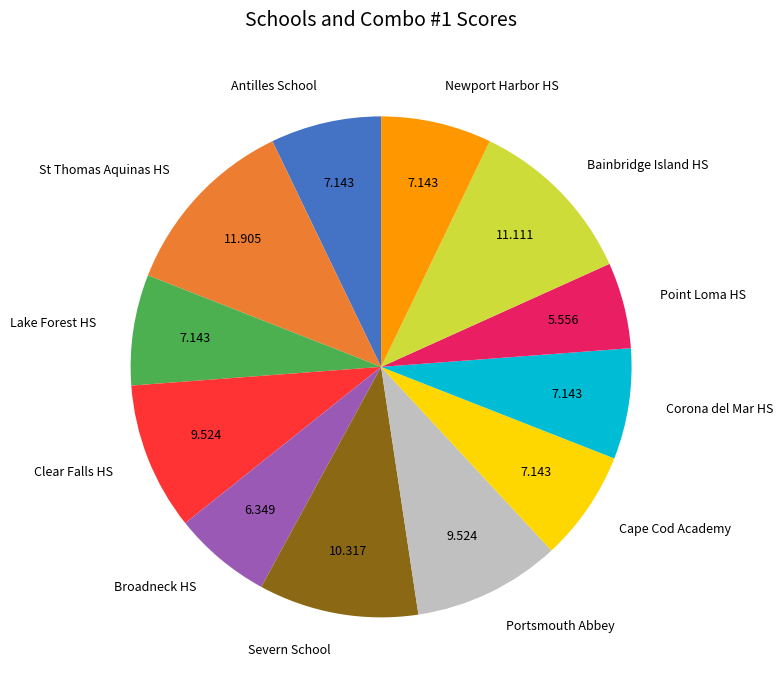

Which category has the biggest portion of the pie?

St Thomas Aquinas HS